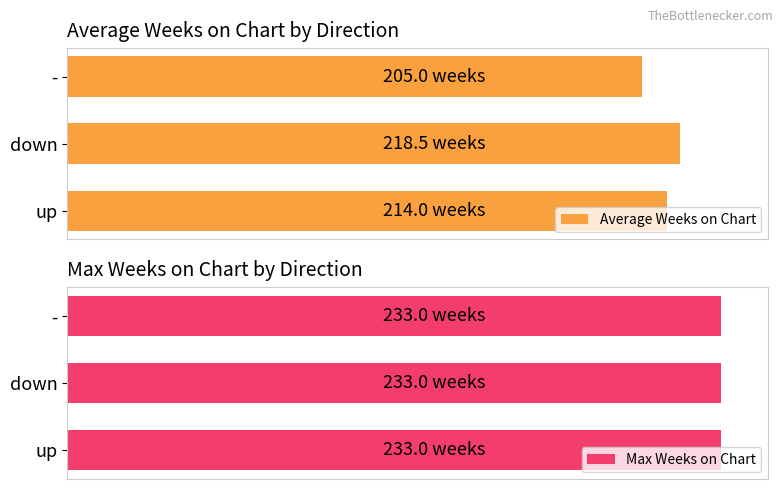

How many groups of bars are there?

3